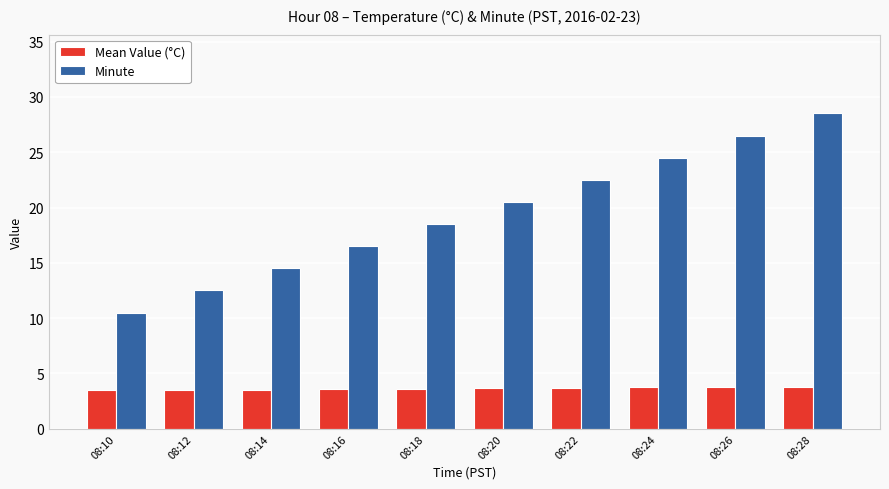

At 08:18, list the series in order from smallest to largest.

Mean Value (°C), Minute